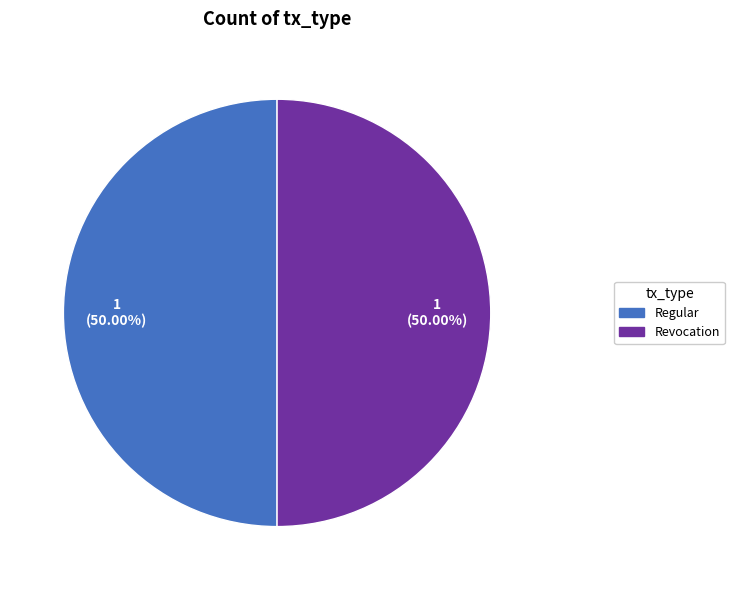

Approximately how many times larger is the value at Revocation compared to Regular?

1.0